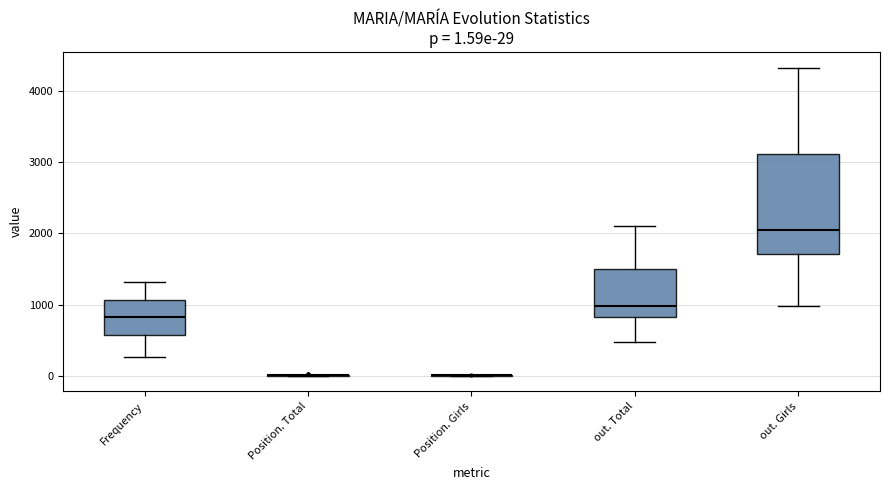

Which box is the tallest, from its lower edge to its upper edge?

out. Girls